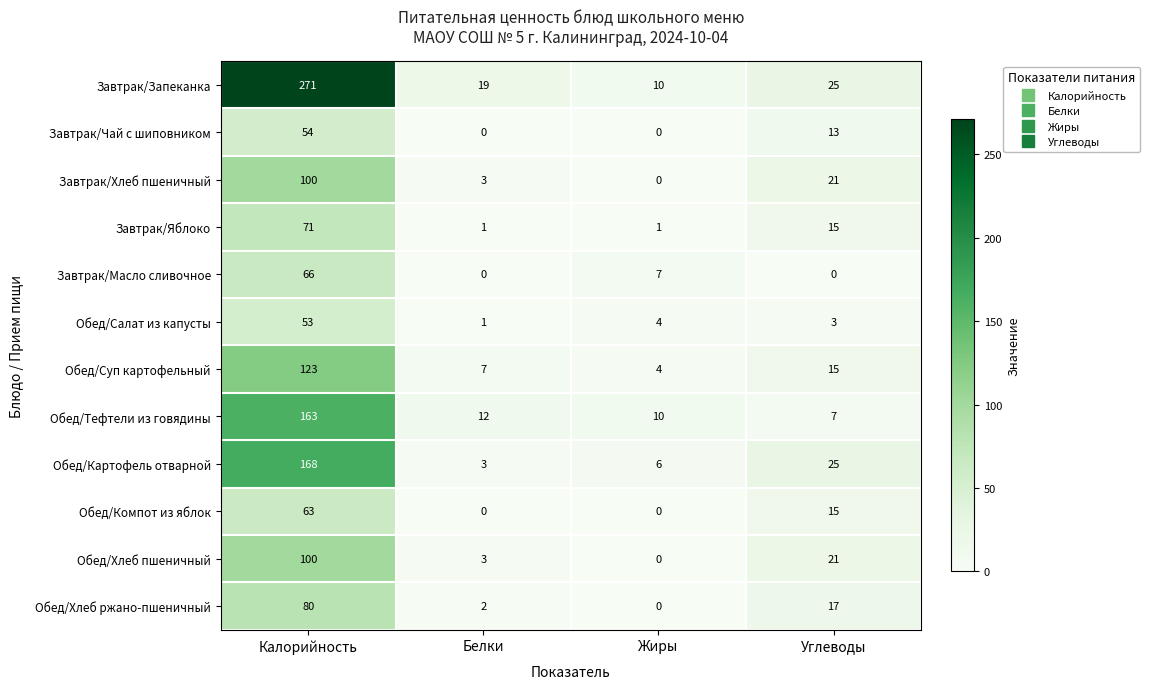

Which series has the largest range (max minus min)?

Завтрак/Запеканка